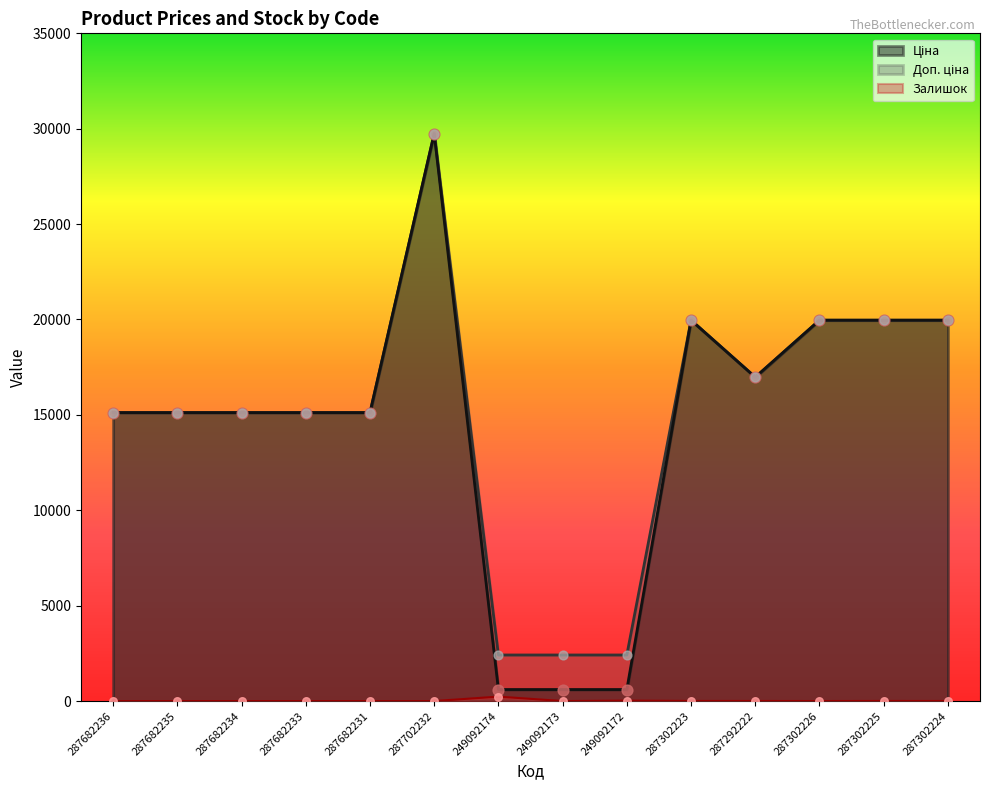

Which series contains the lowest Y value?

Залишок